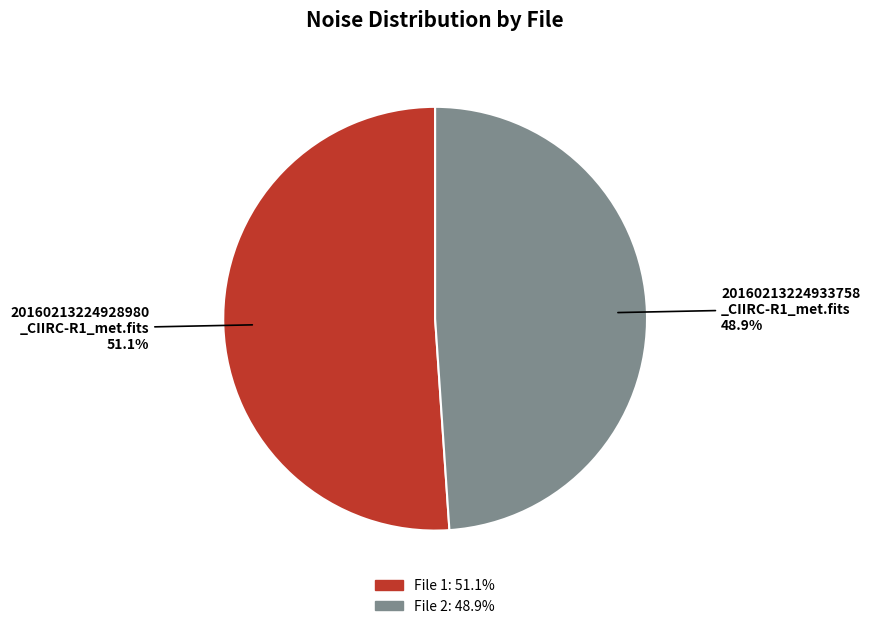

Is there any slice that represents more than half of the pie?

Yes